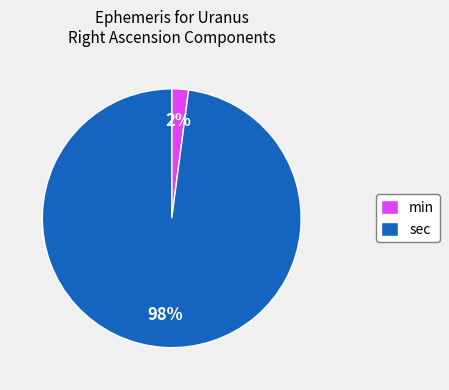

What is the largest slice in the pie chart?

sec